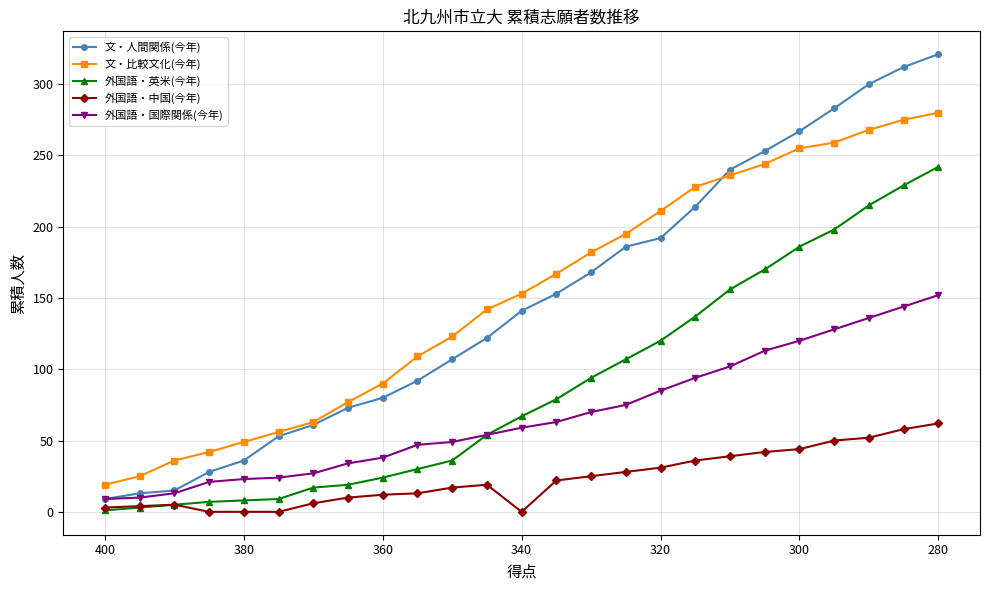

True or false: 外国語・英米(今年) and 文・人間関係(今年) cross at least once.

False